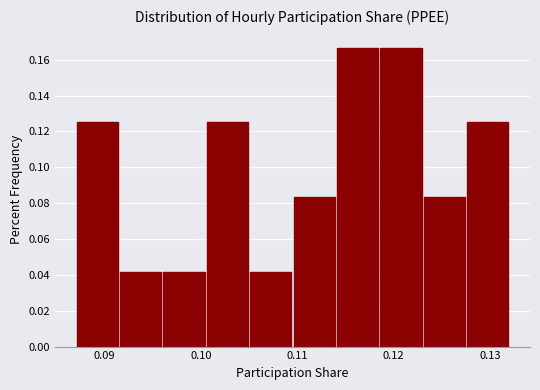

How tall is the bar that spans 0.105 to 0.110 on the x-axis? Neither the bar edges nor the heights are printed on the chart, so give them approximately, as read against the axes.

0.042